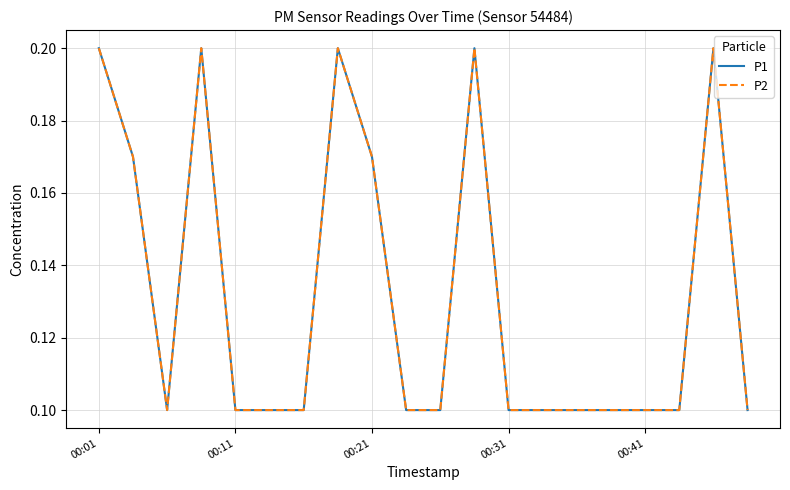

True or false: P1 and P2 intersect in this chart.

False